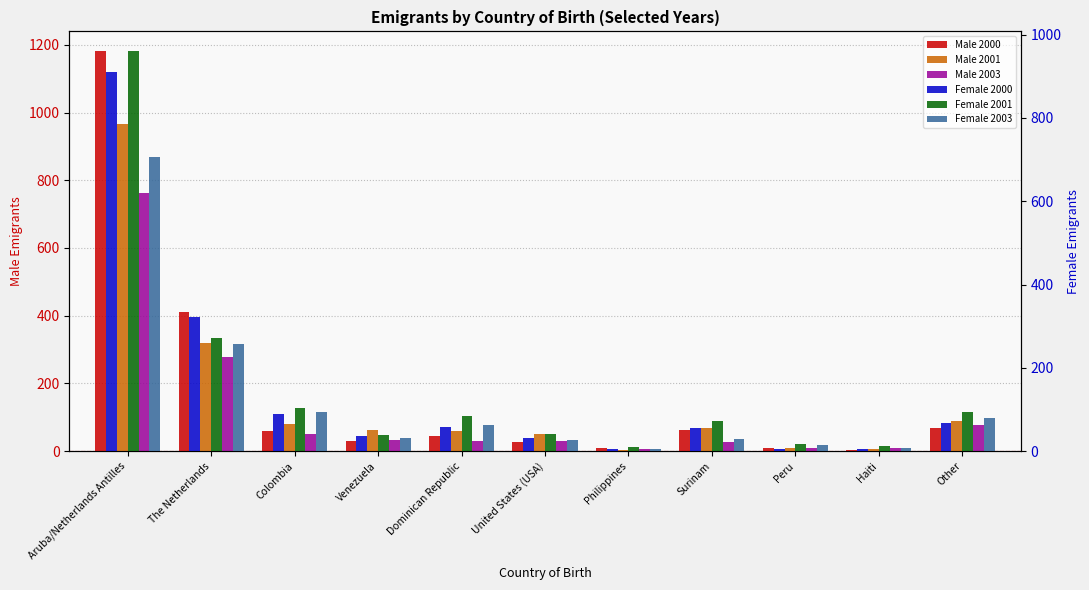

What is the value of the Male 2003 bar at the 4th from the left?

32.4